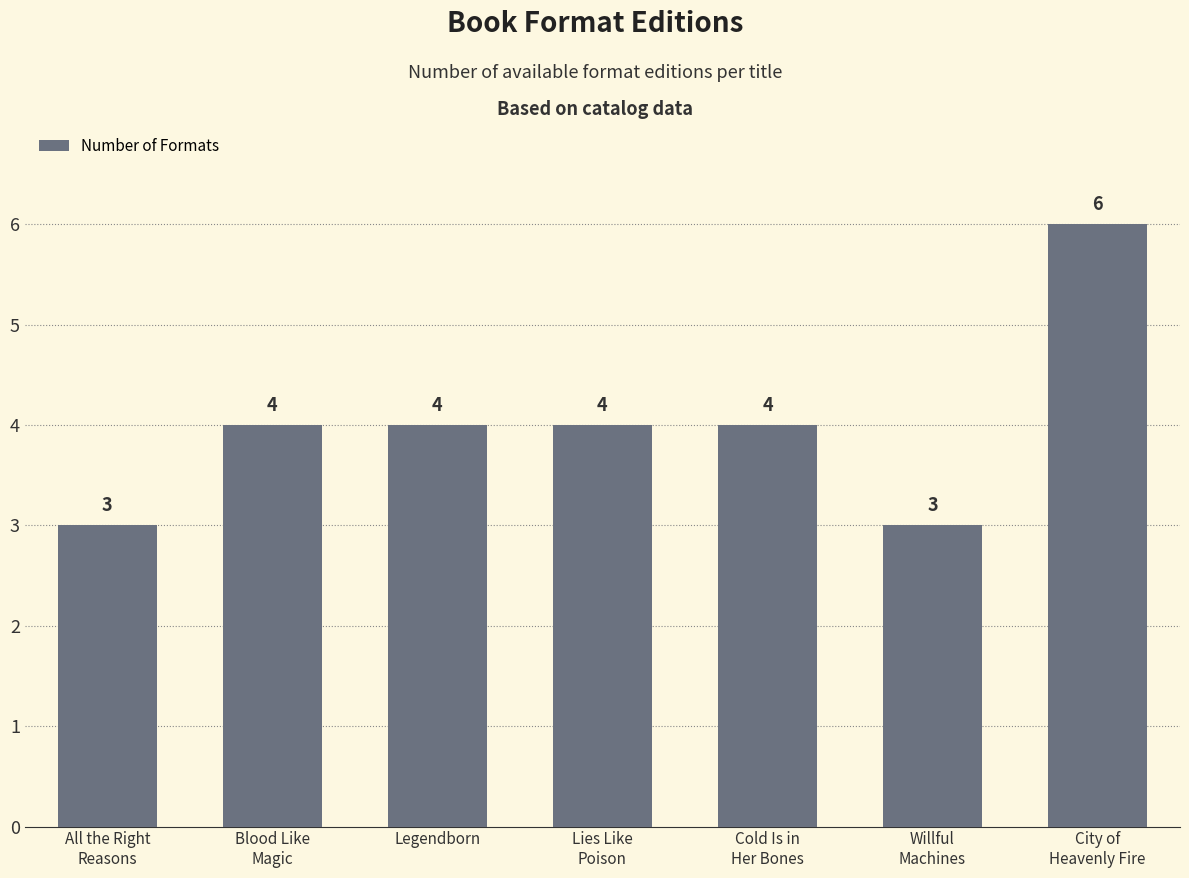

What is the greatest value displayed?

6